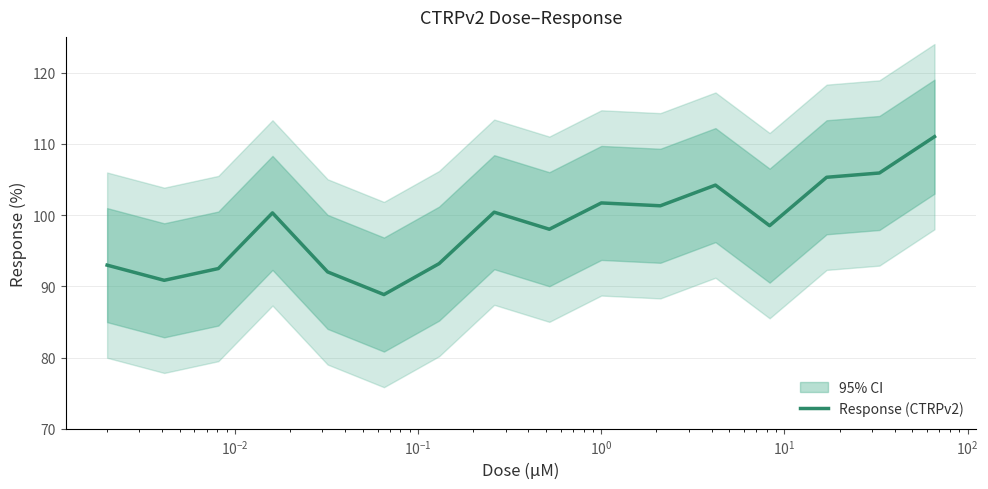

What is the minimum value shown in the chart?

88.8